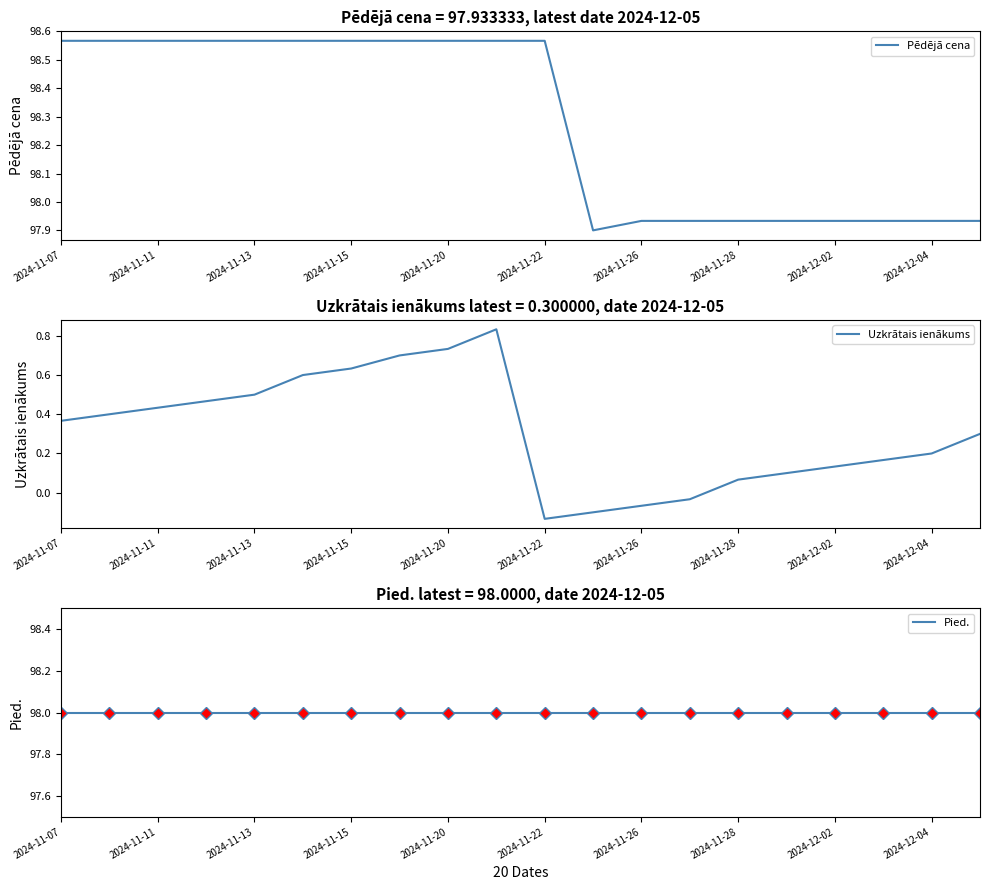

Does the chart have visible grid lines?

No